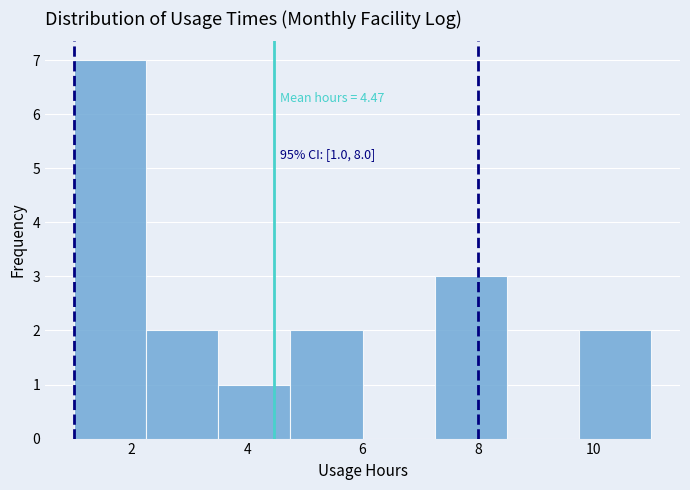

Over which range of the x-axis is the bar tallest?

1.00 to 2.25